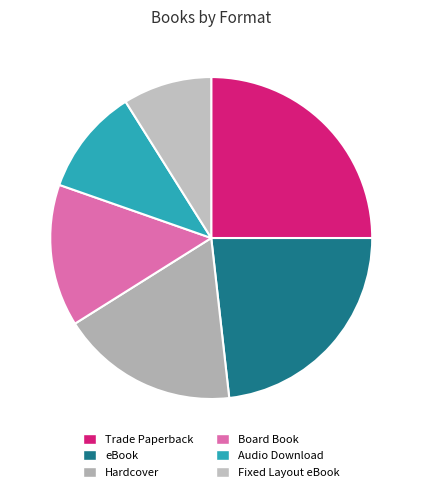

How many slices are in this pie chart?

6